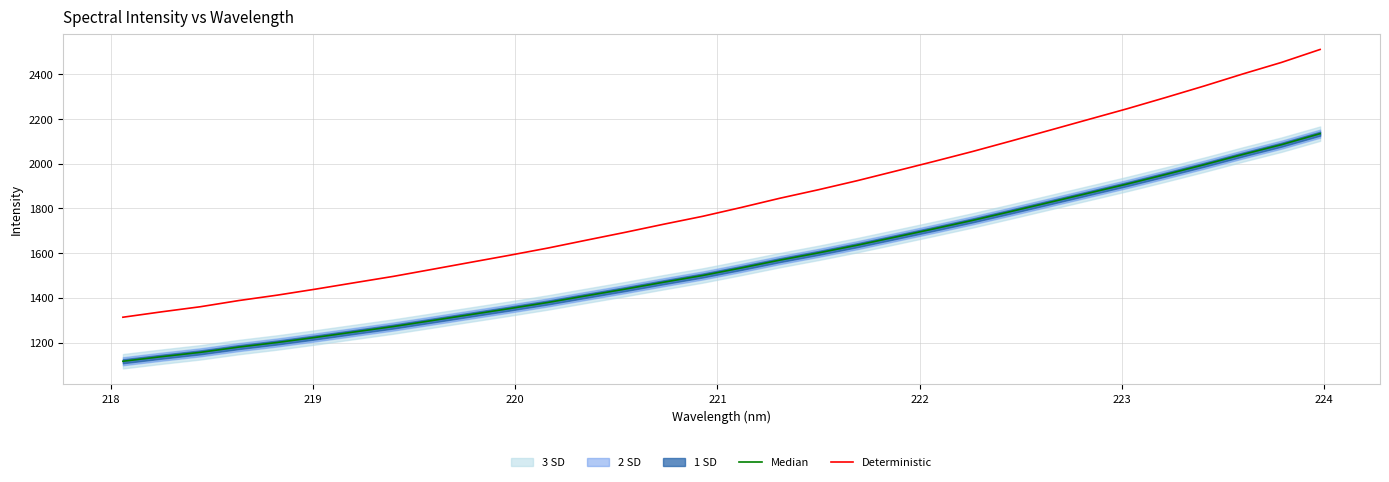

True or false: Median has more than 0 interior local peaks.

False